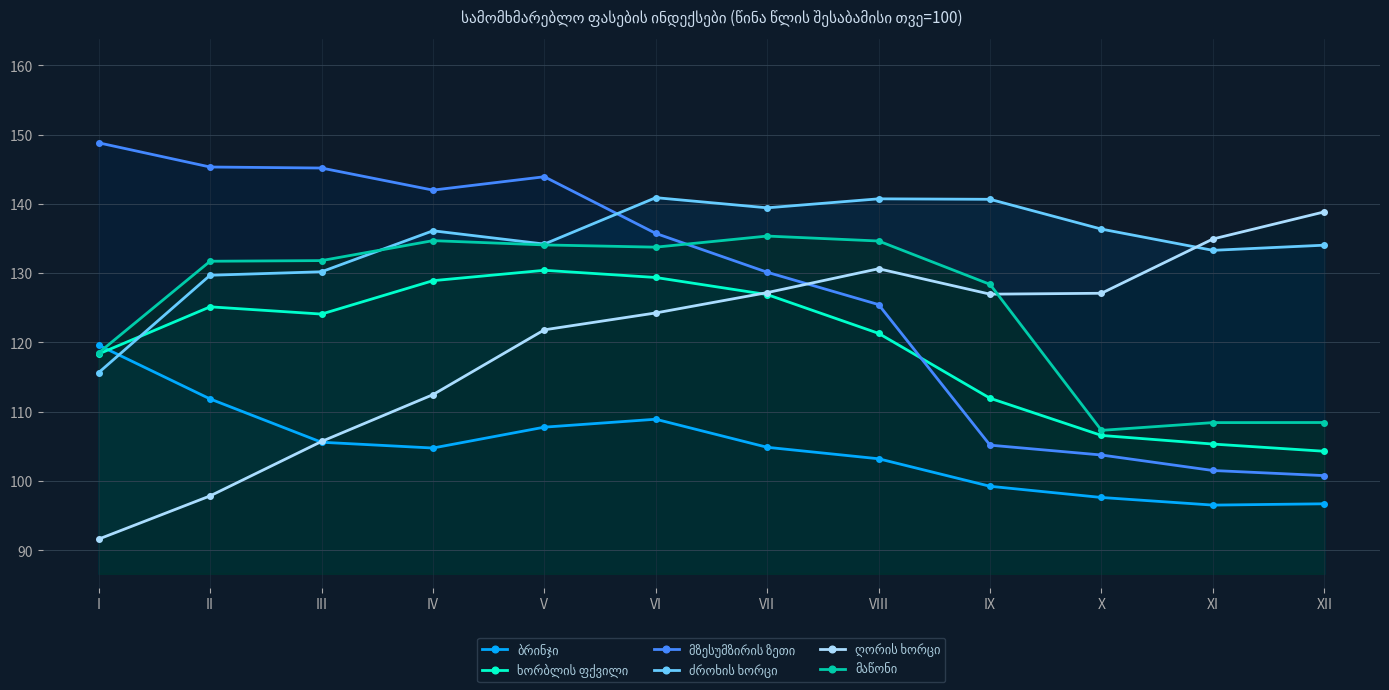

How many intersections are there between ძროხის ხორცი and ბრინჯი?

1